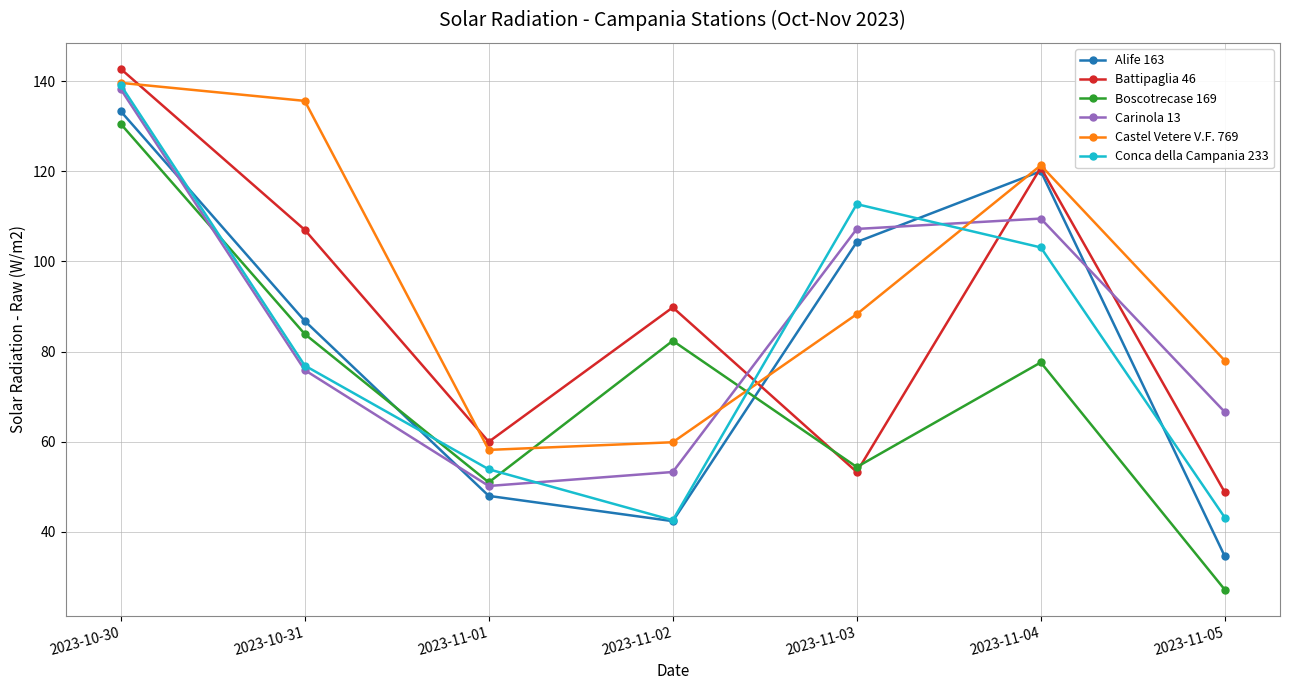

Which series has the largest range (max minus min)?

Boscotrecase 169